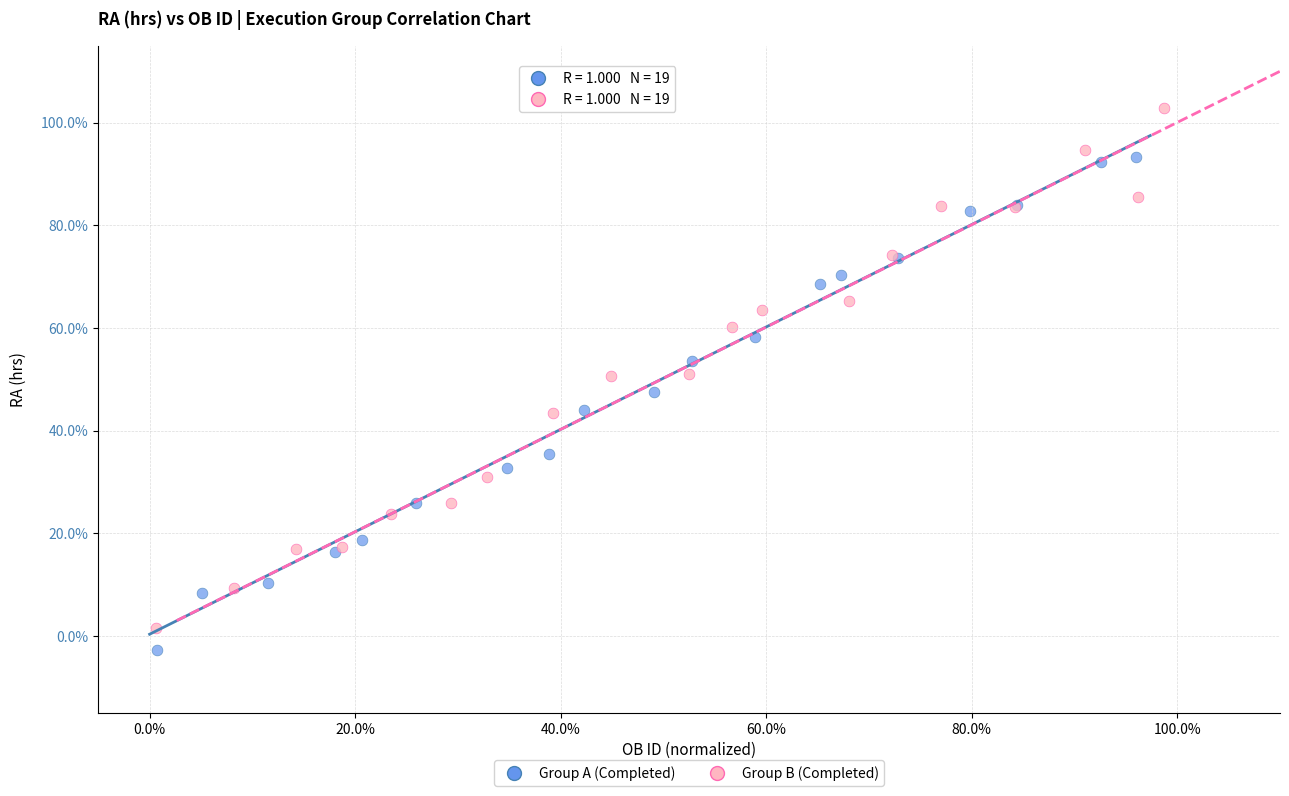

Which series reaches the minimum Y coordinate?

Group A (Completed)